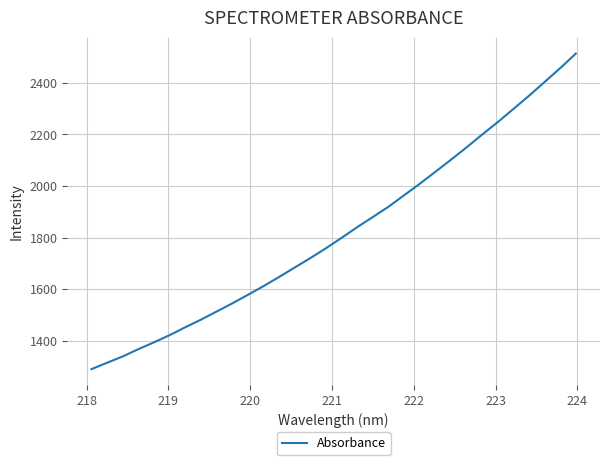

What is the greatest value displayed?

2513.2